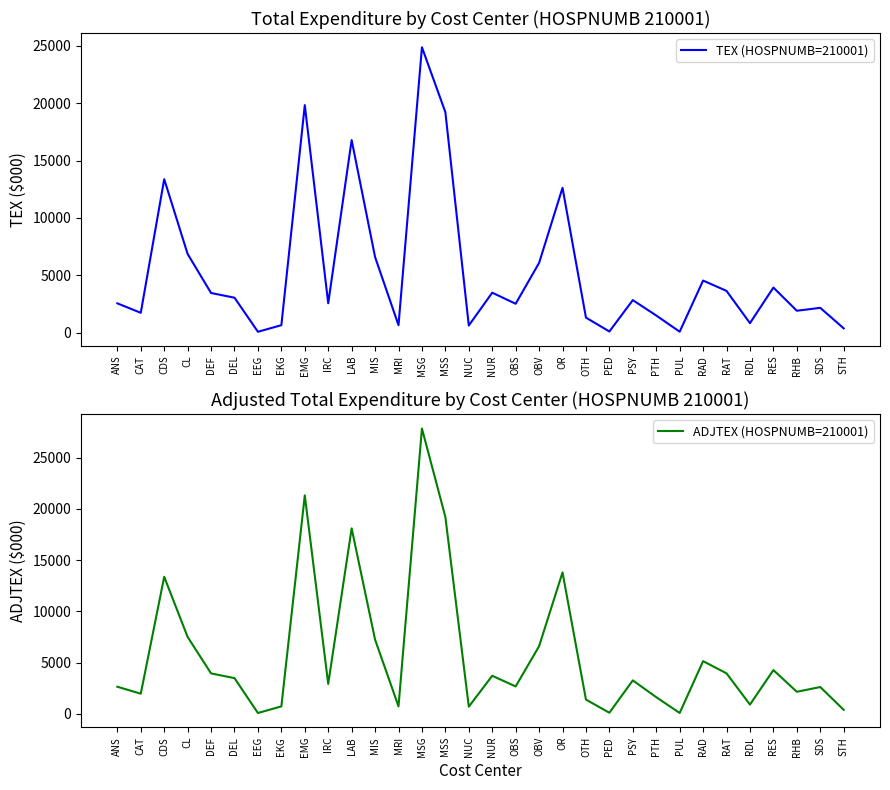

Reading right to left, extract all data points from this chart.

TEX (HOSPNUMB=210001): 363.6	2153.1	1899.1	3920.7	818.4	3629.2	4533.4	70.5	1483.7	2827.3	90.4	1301.0	12623.0	6071.8	2509.0	3474.7	611.7	19217.9	24882.4	639.2	6584.6	16786.9	2550.8	19834.0	639.8	65.5	3038.2	3447.6	6849.8	13373.5	1718.7	2544.2
ADJTEX (HOSPNUMB=210001): 386.1	2609.9	2148.3	4265.0	898.0	3947.6	5139.0	77.4	1620.4	3259.9	100.8	1385.8	13799.6	6597.8	2669.9	3710.0	694.8	19217.9	27855.1	724.0	7240.4	18101.9	2915.9	21323.8	721.1	75.9	3479.4	3940.7	7498.7	13373.5	1959.2	2639.4